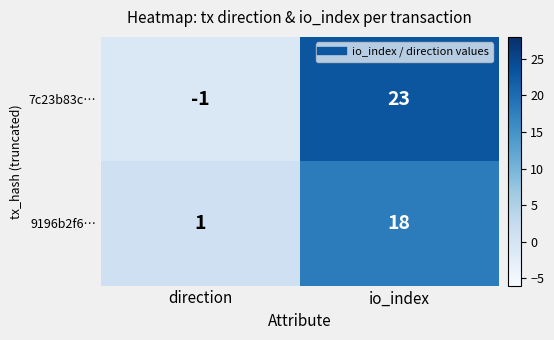

Which category has the lowest value across all series?

direction